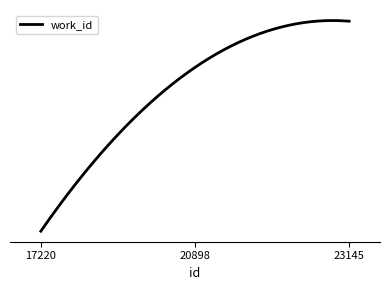

Does the chart display data point markers on the line(s)?

No